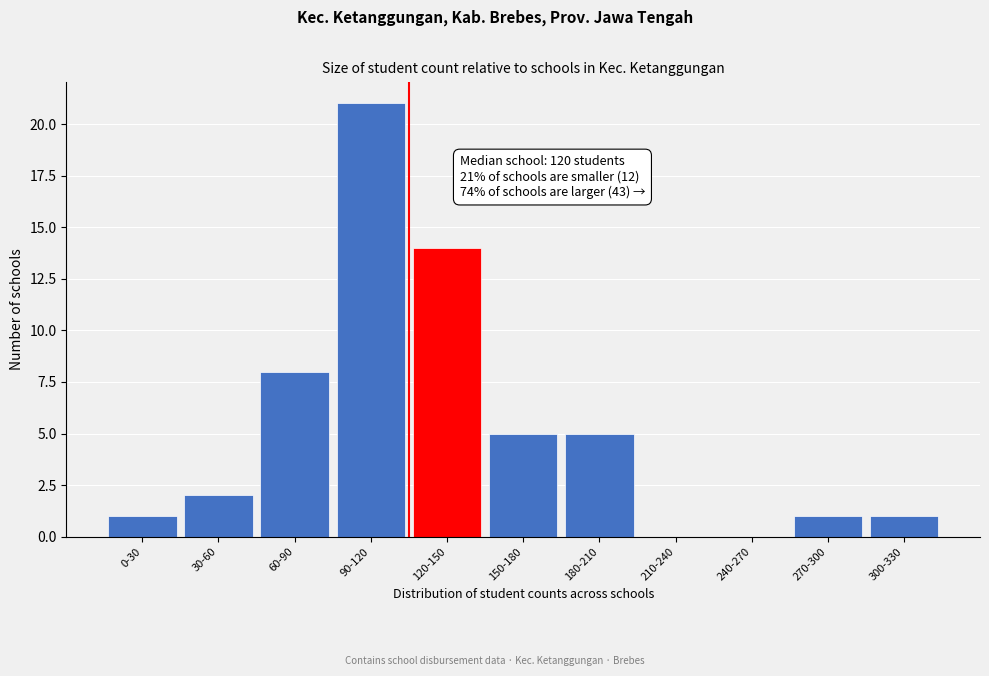

Reading left to right, transcribe all the data shown in this chart.

0-30=1	30-60=2	60-90=8	90-120=21	120-150=14	150-180=5	180-210=5	210-240=0	240-270=0	270-300=1	300-330=1